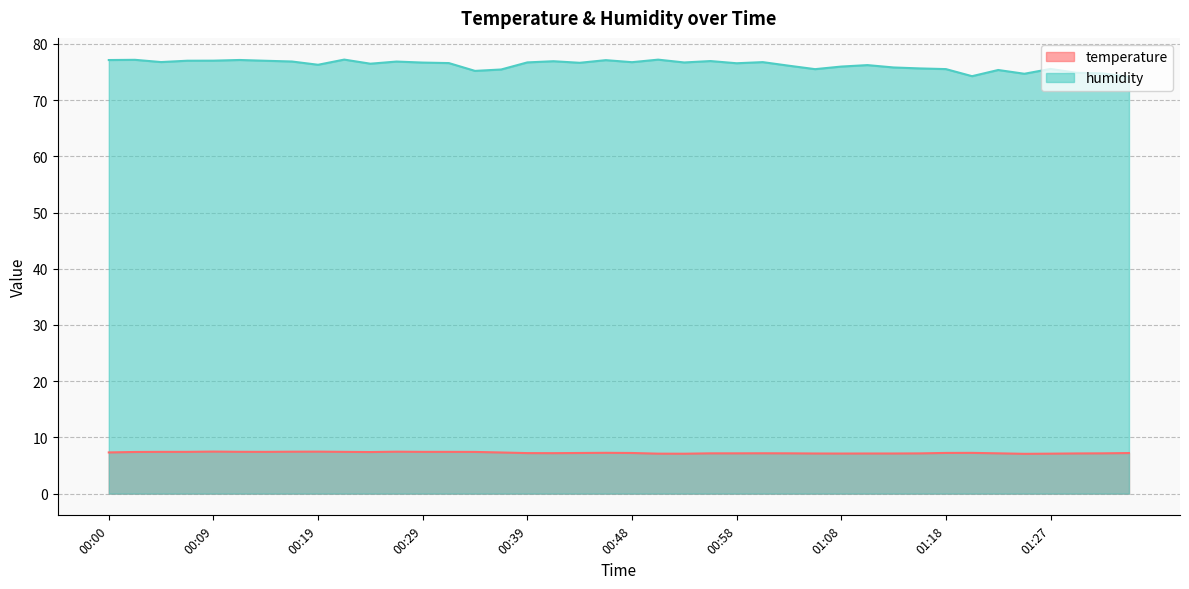

Where does the humidity series first go above 76?

00:00